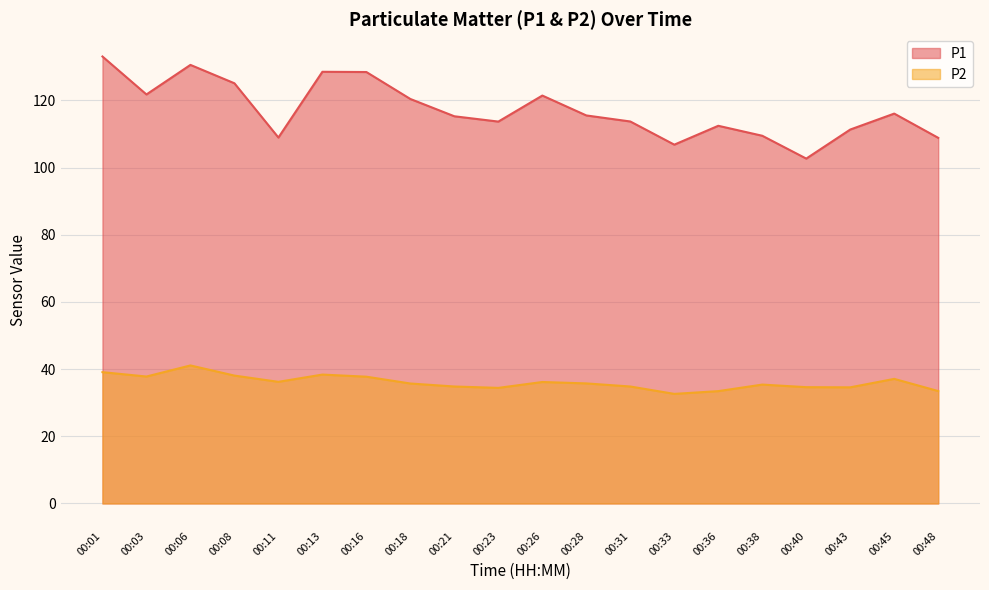

True or false: P2 and P1 intersect in this chart.

False